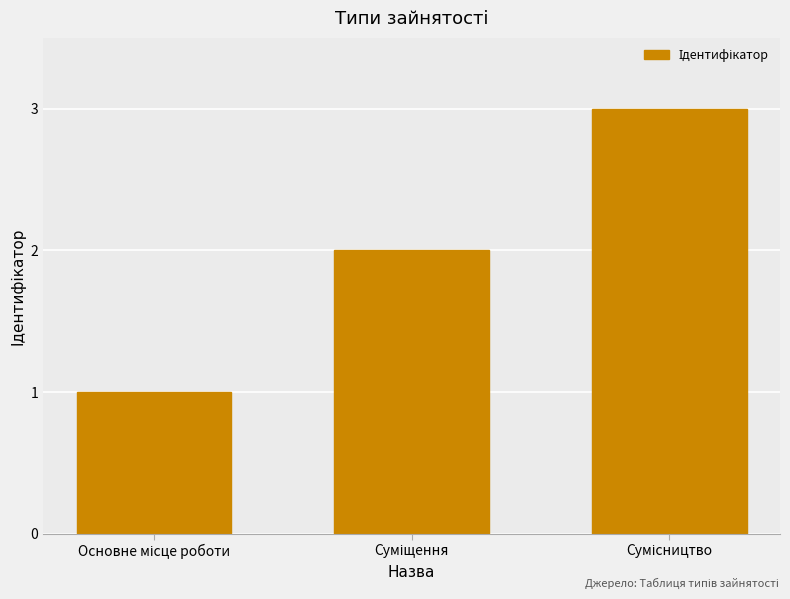

Count the number of data series in this chart.

1